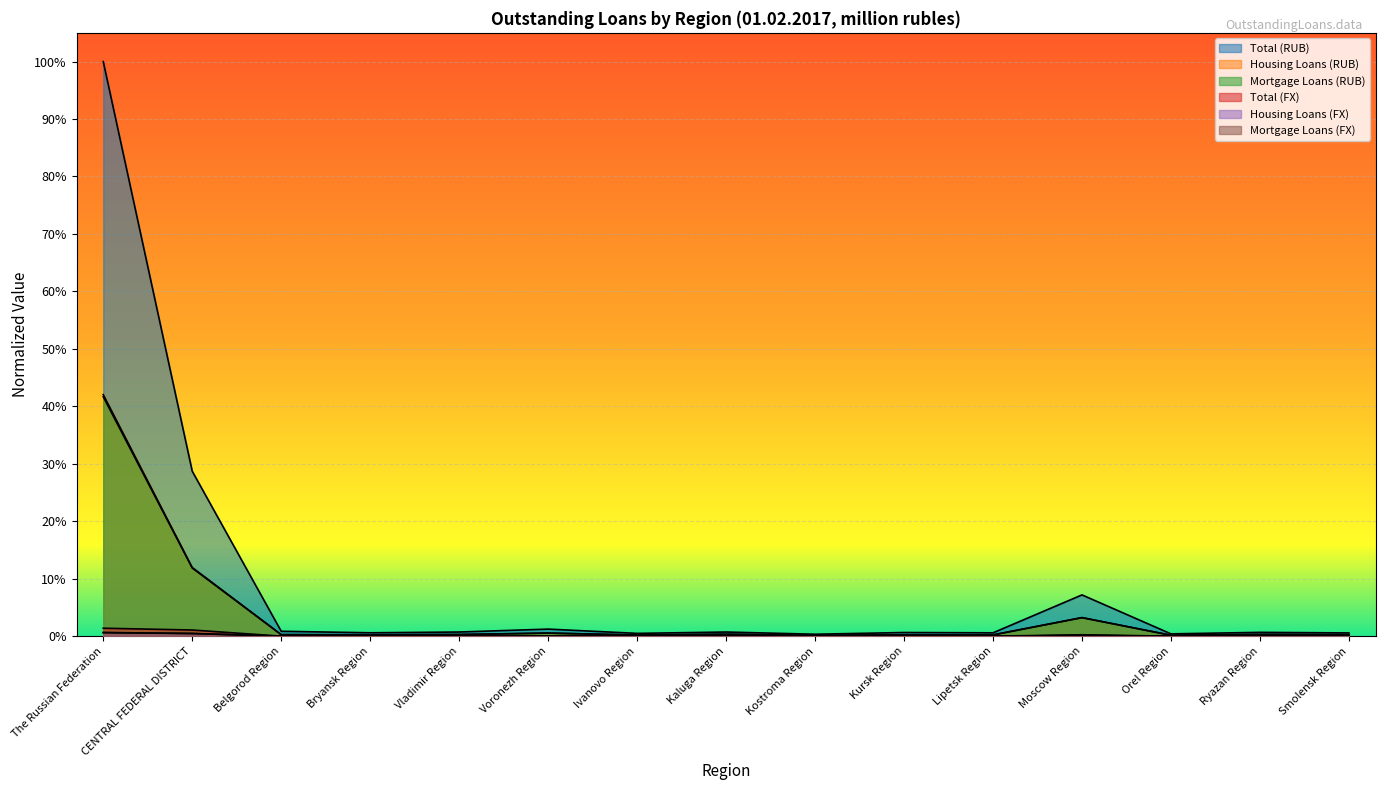

At how many categories does at least one series exceed 0?

15